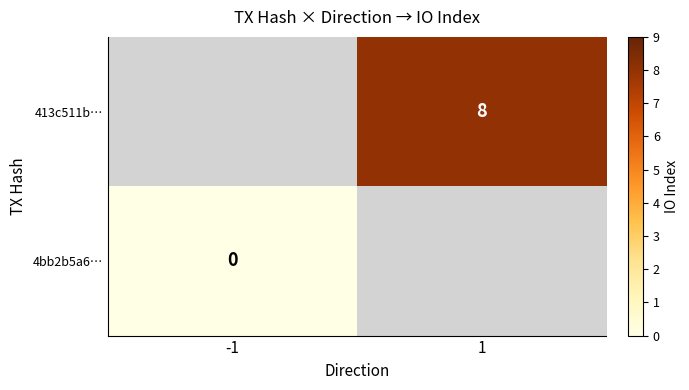

Is the value of 4bb2b5a6… at -1 greater than the value of 413c511b… at 1?

No